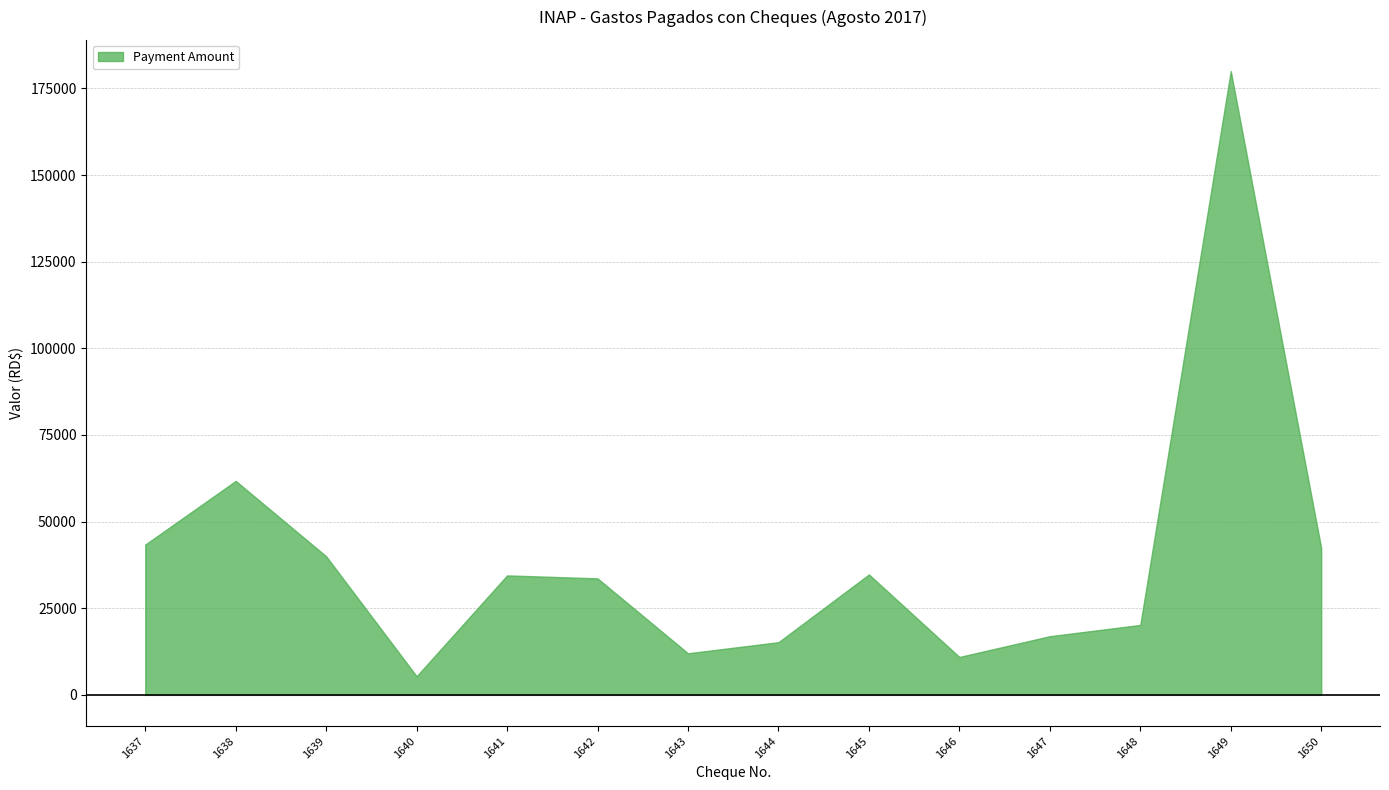

Where is the first local minimum?

1640